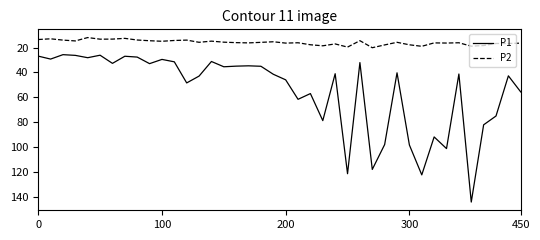

True or false: P2 and P1 cross at least once.

False